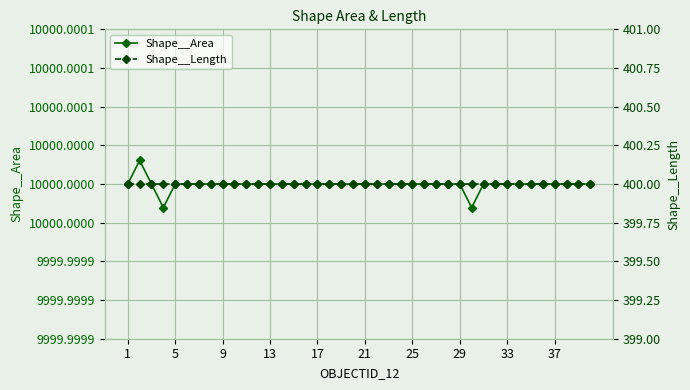

What is the total value across all series at 29?

10400.0